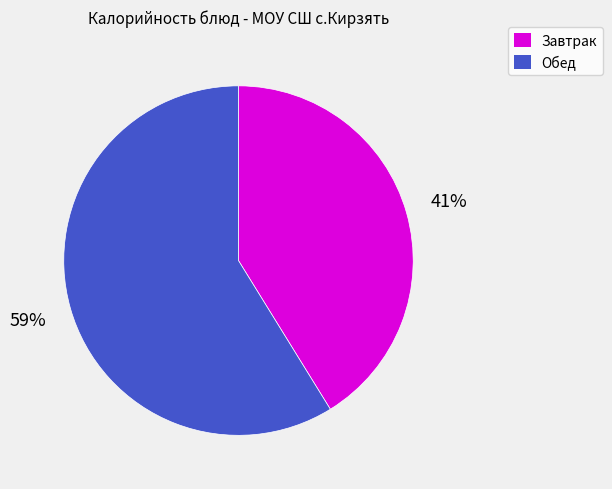

Does any single category account for the majority?

Yes